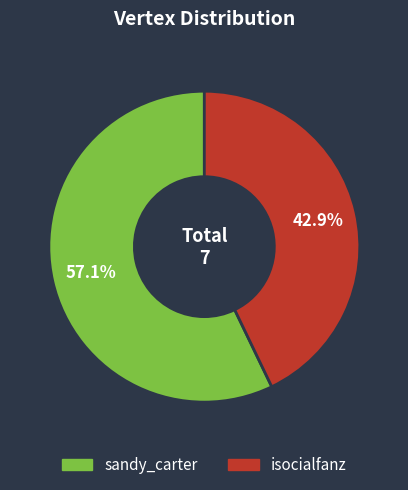

What is the total percentage of sandy_carter and isocialfanz?

100.0%